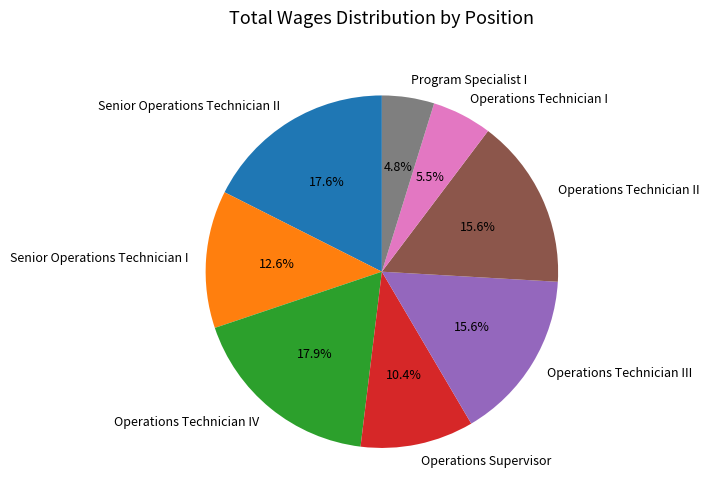

What is the ratio of the value at Operations Technician I to the value at Senior Operations Technician I?

0.4